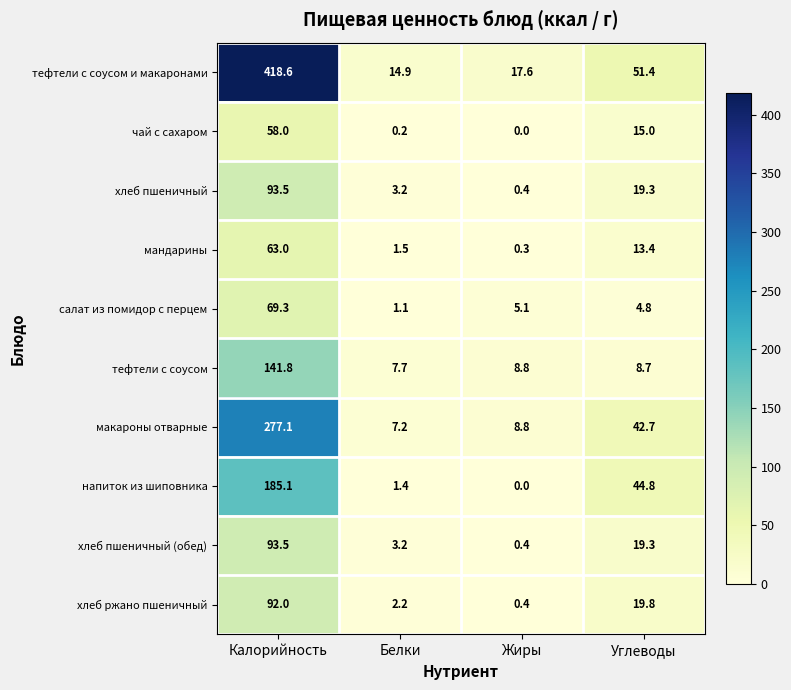

At which category is the sum across all series the highest?

Калорийность